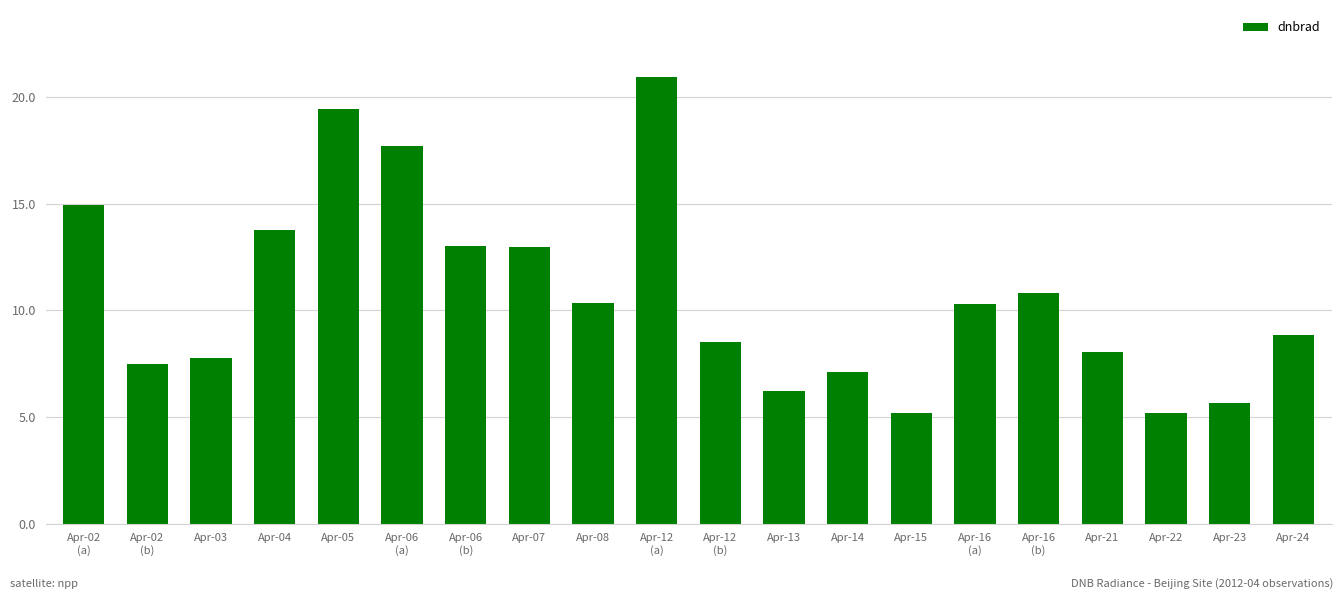

How many values are below 10?

10